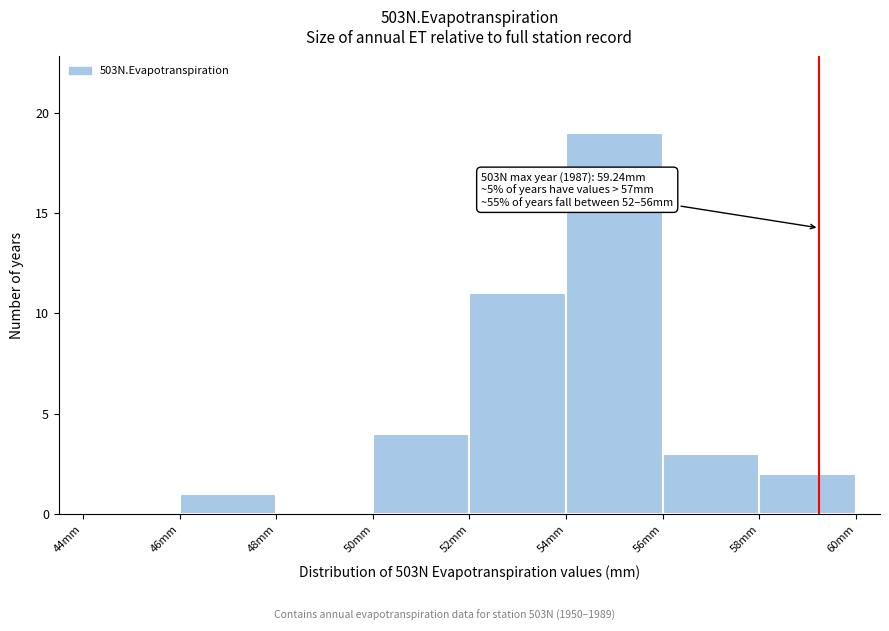

Which range on the x-axis has the tallest bar?

54 to 56